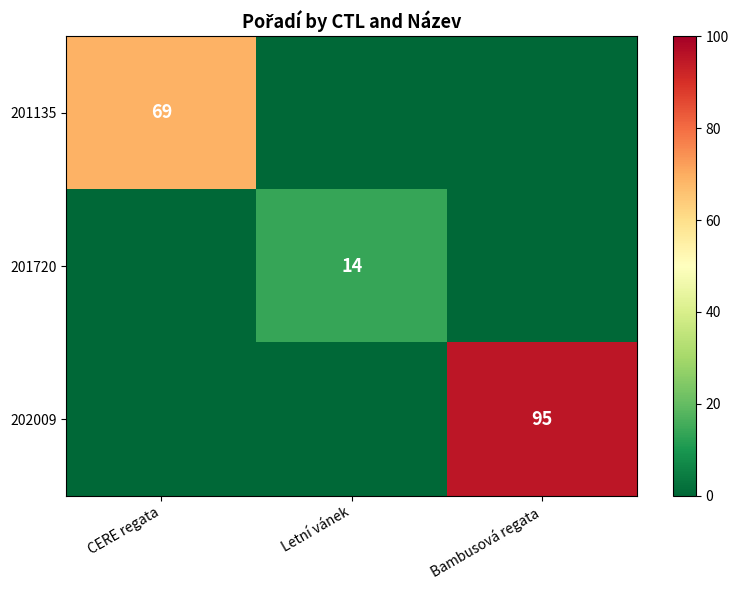

The 201720 series shows 5 at Letní vánek. True or false?

False